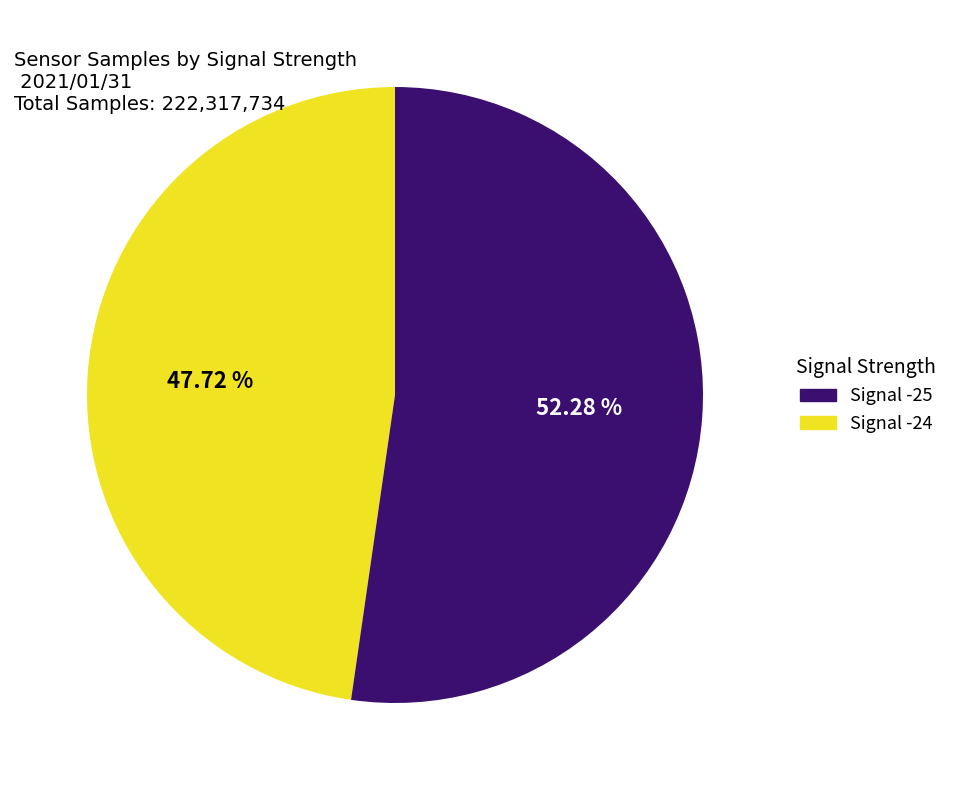

Does any single category account for the majority?

Yes